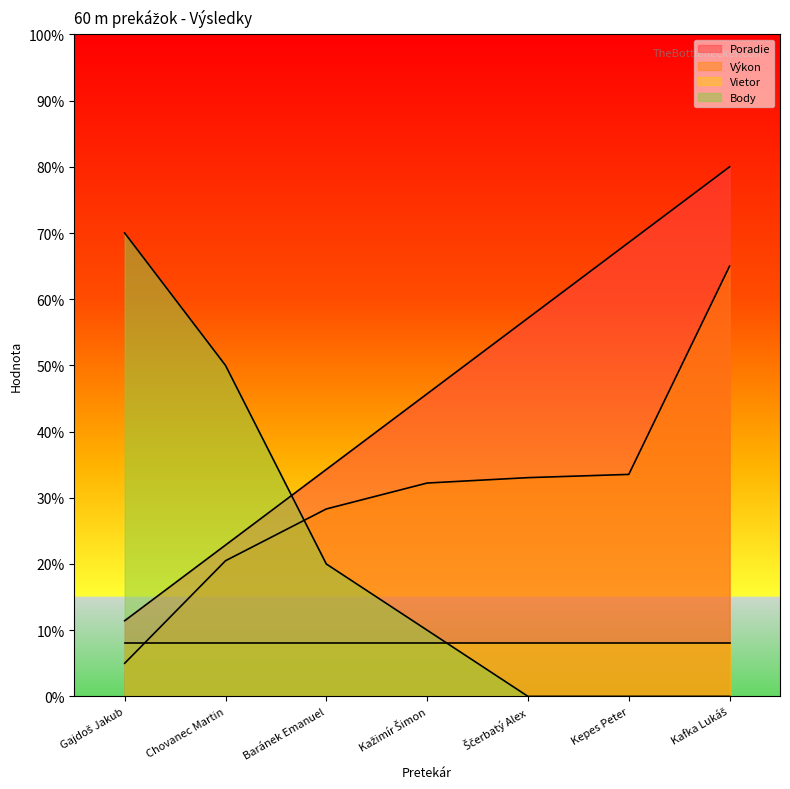

After their last crossing, which series has the higher values: Poradie or Body?

Poradie